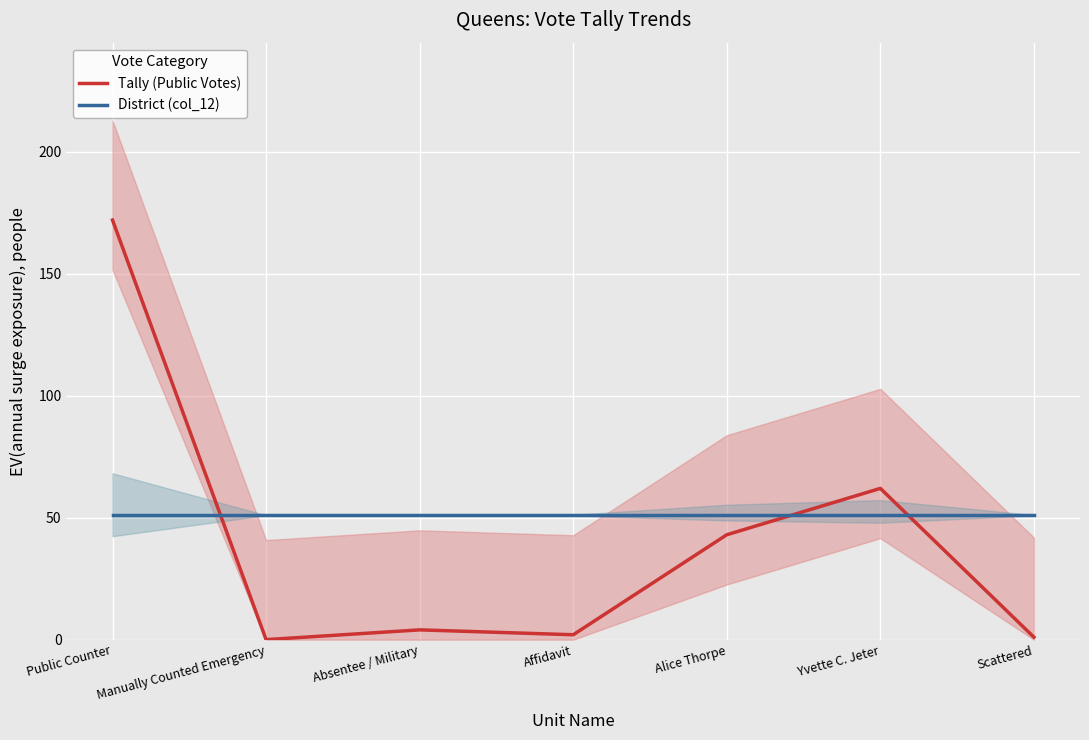

Where is Tally (Public Votes) nearest to the value 86?

Yvette C. Jeter